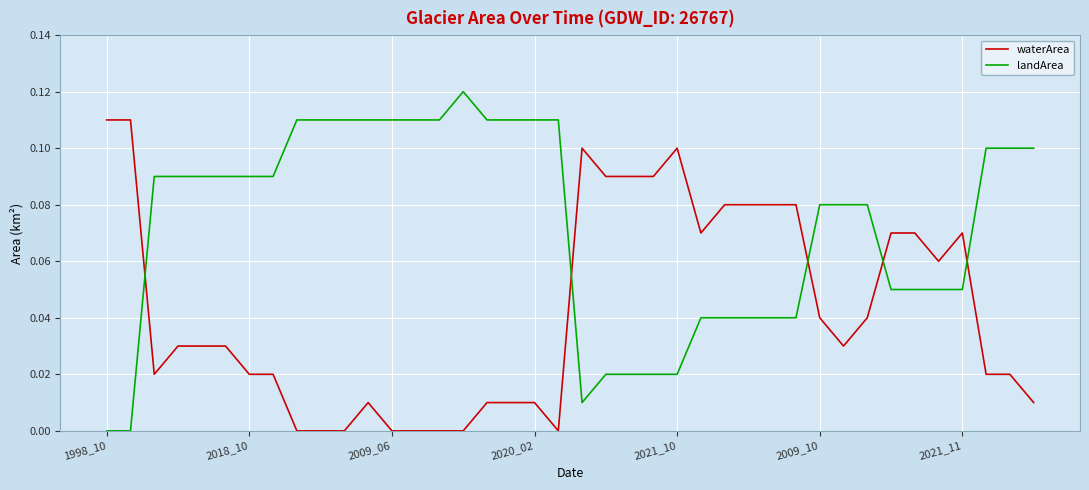

Which series has the largest total across all categories?

landArea